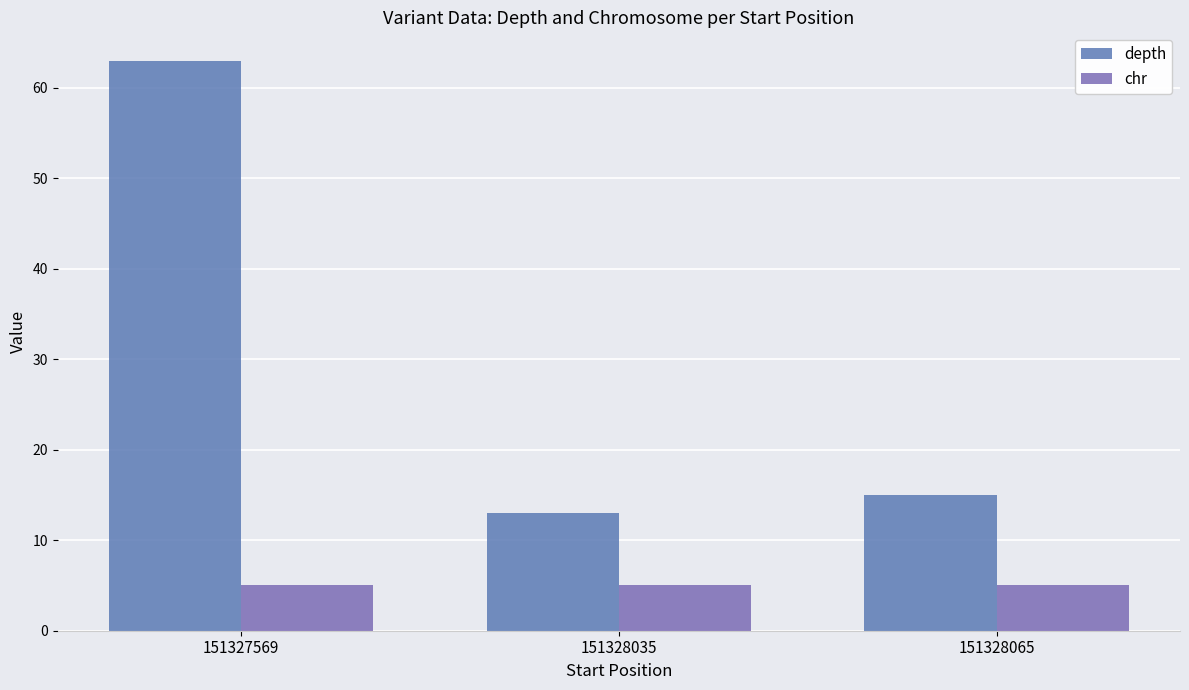

True or false: chr has a value of 8 at 151327569.

False